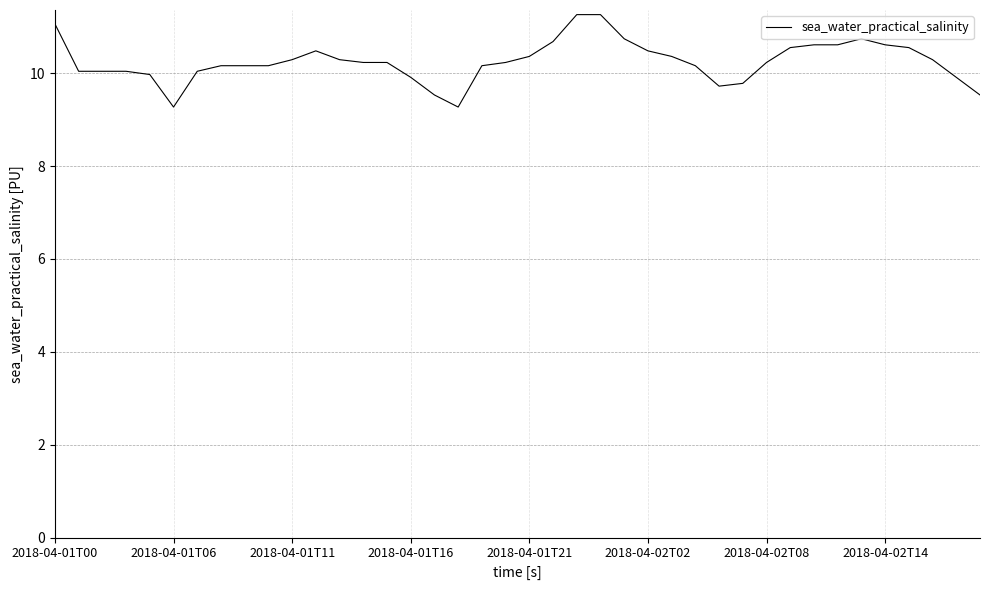

What is the sum of all values?

410.0